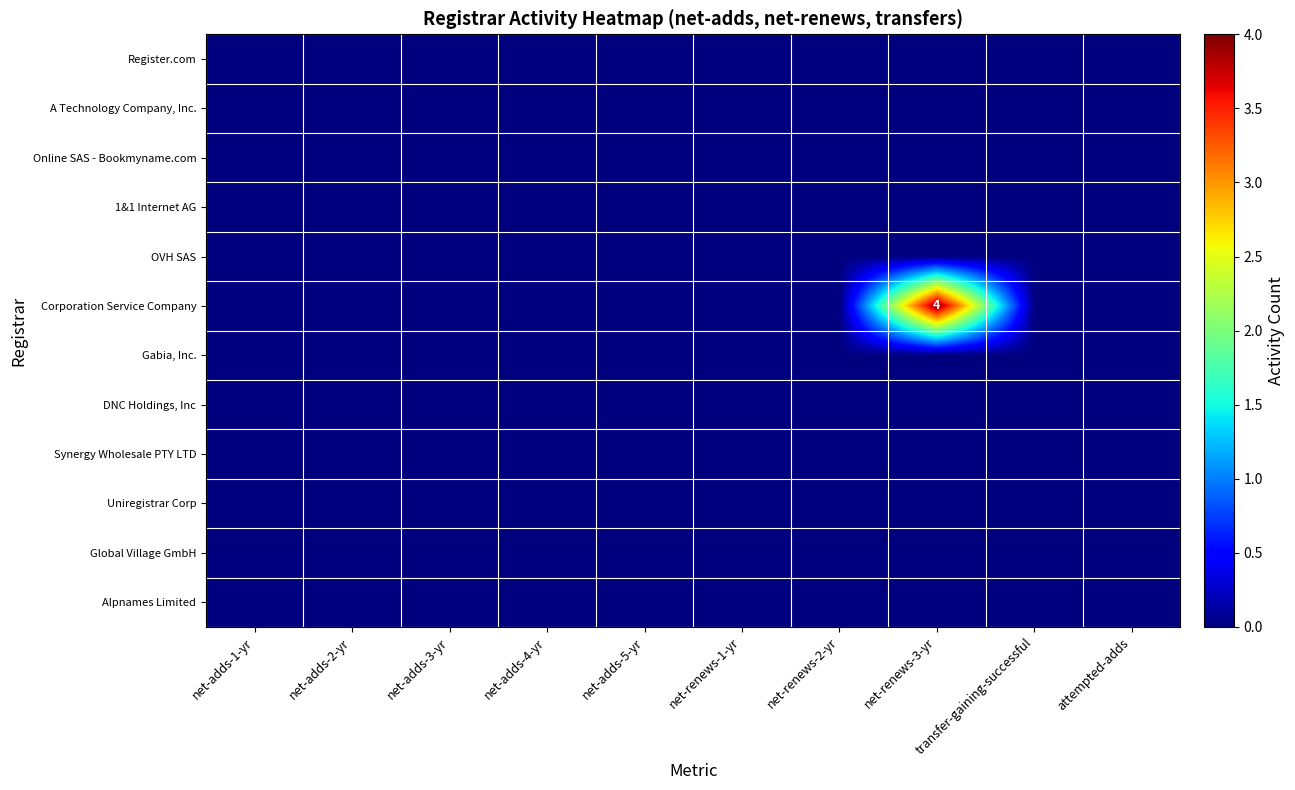

Which series changed the most between net-renews-3-yr and attempted-adds?

Corporation Service Company